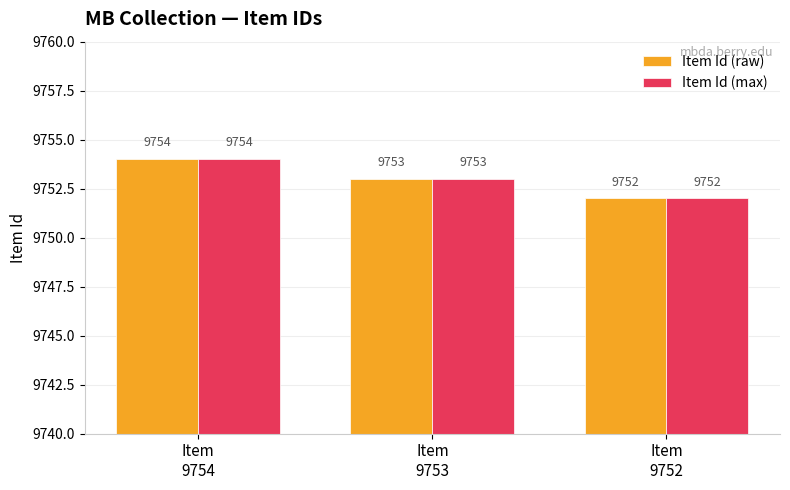

Reading left to right, list all the values displayed in this chart.

Item Id (raw): 9754	9753	9752
Item Id (max): 9754	9753	9752